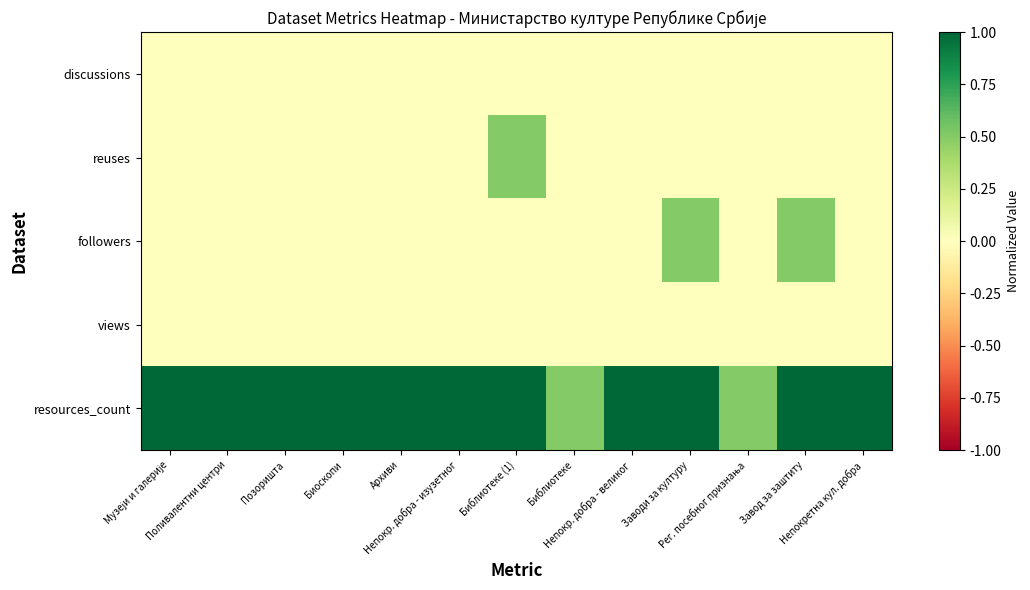

Which series has the widest spread of values?

reuses